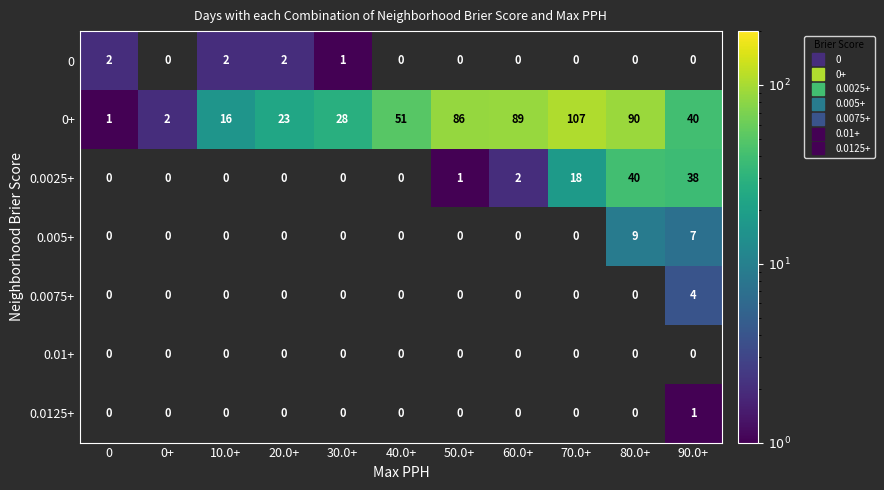

Which category has the highest value across all series?

70.0+